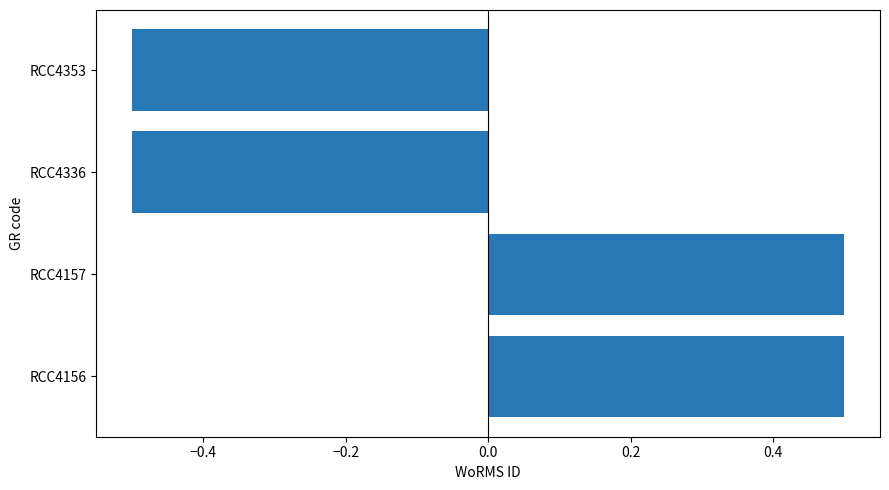

What is the greatest value displayed?

0.5